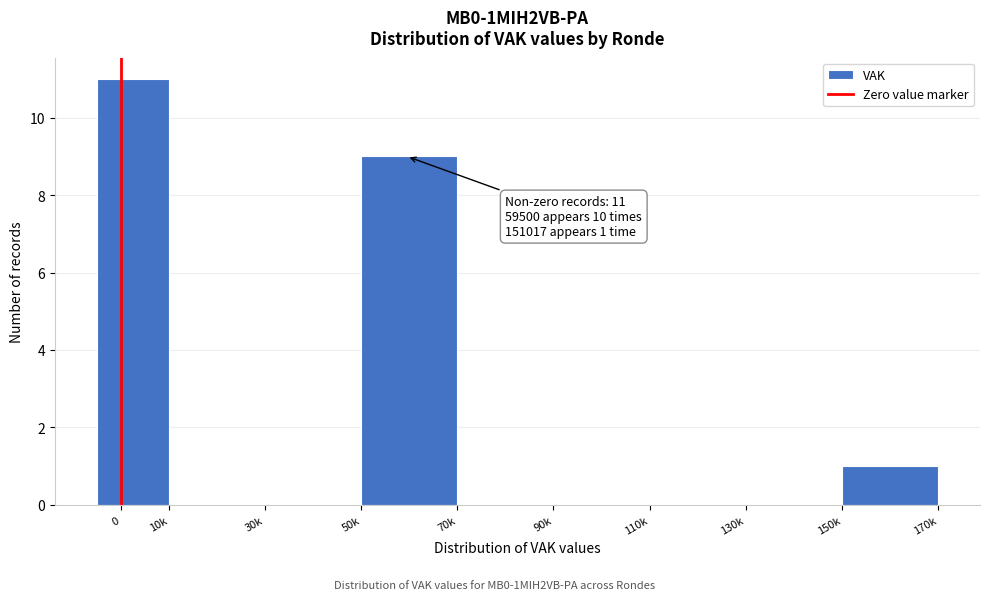

Reading right to left, extract all data points from this chart.

150k=1	130k=0	110k=0	90k=0	70k=0	50k=9	30k=0	10k=0	0=11